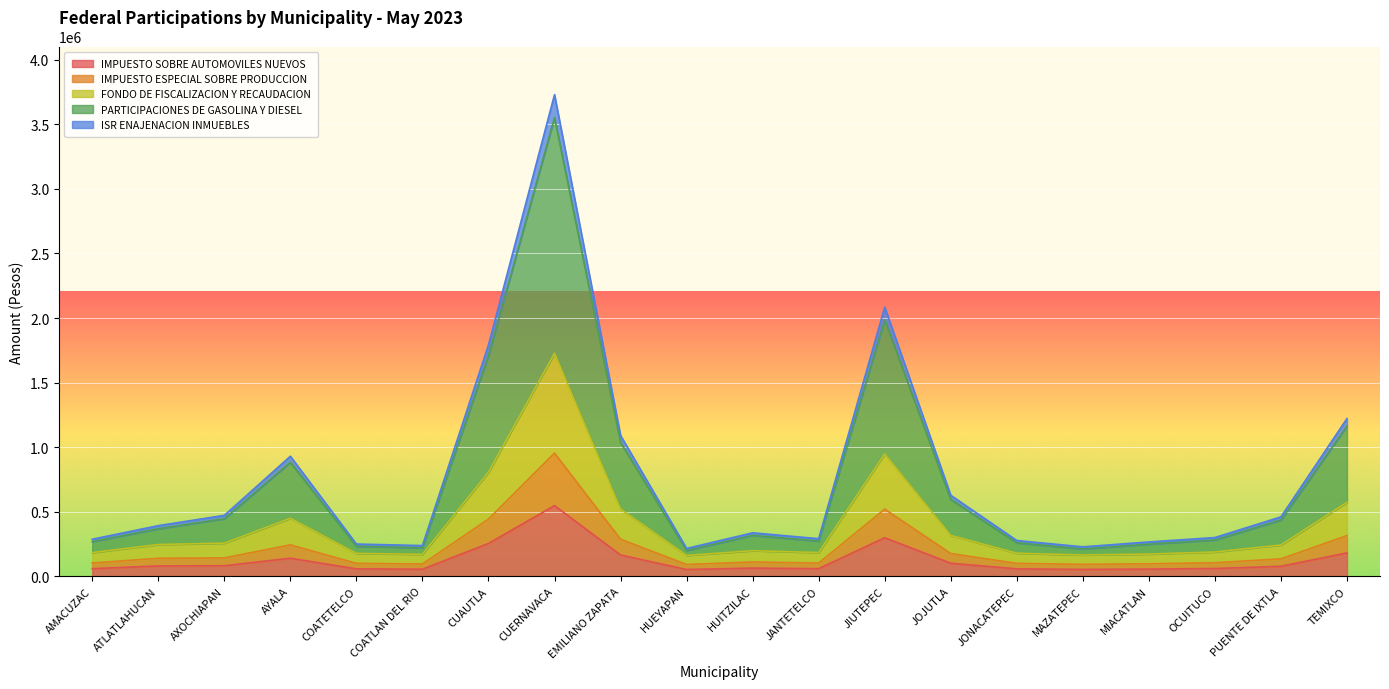

At which category is the sum across all series the highest?

CUERNAVACA